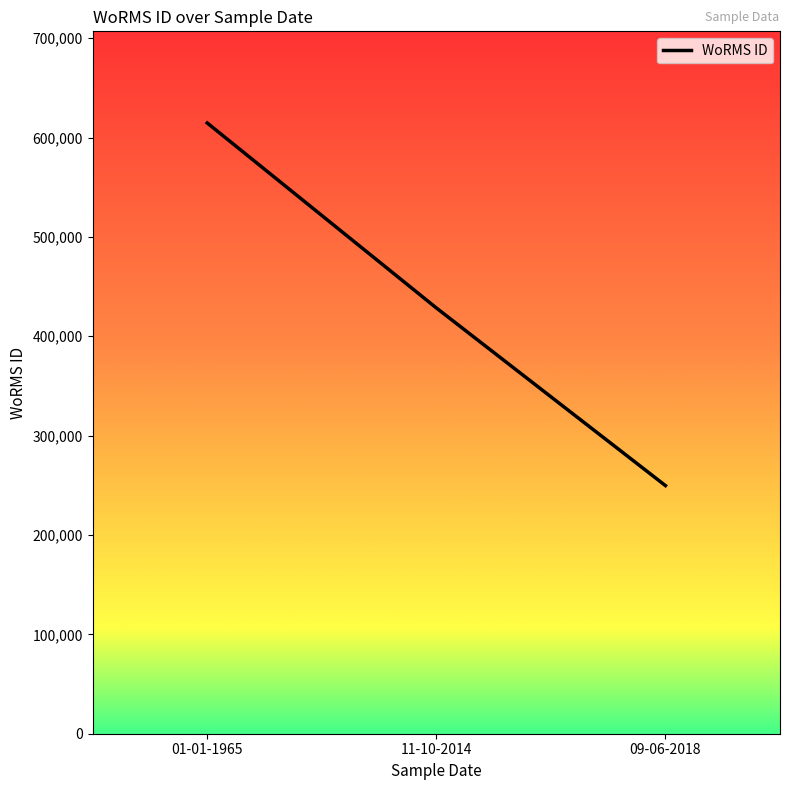

At which label does the data first exceed 428524?

01-01-1965